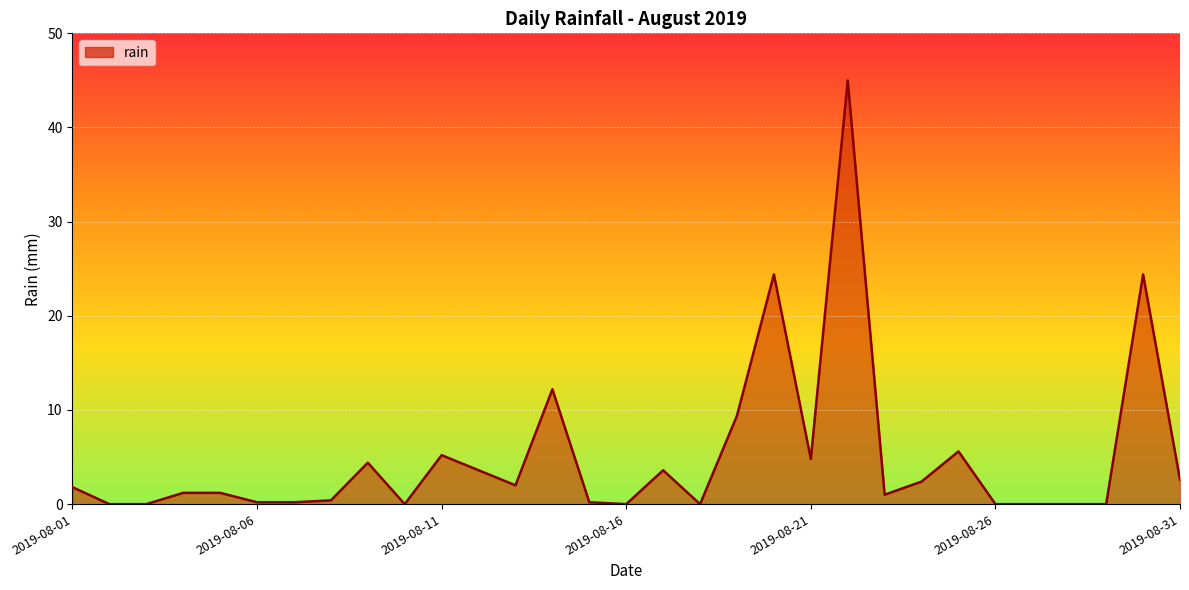

What is the greatest value displayed?

45.0